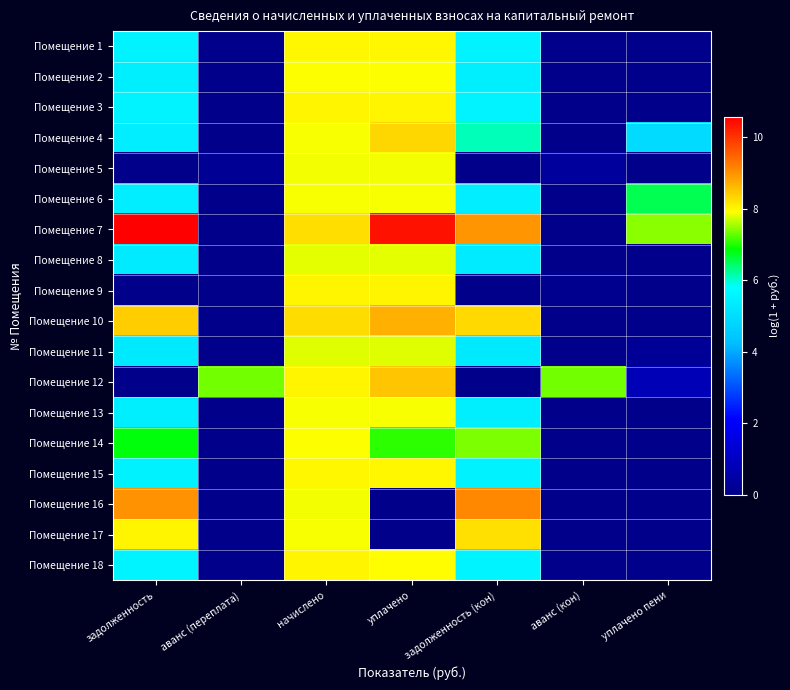

Between аванс (кон) and уплачено пени, which series saw the biggest shift?

Помещение 7